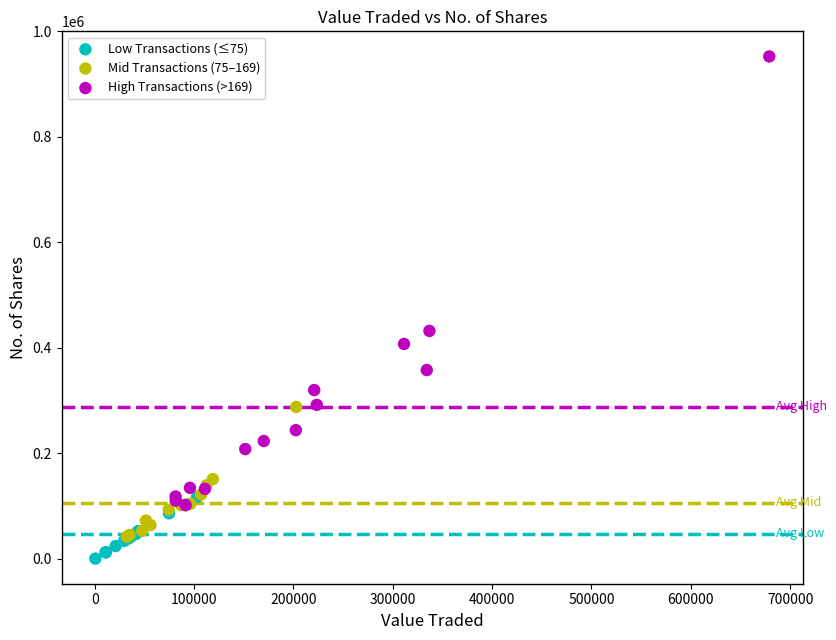

Which series has the largest Y range (max minus min)?

High Transactions (>169)